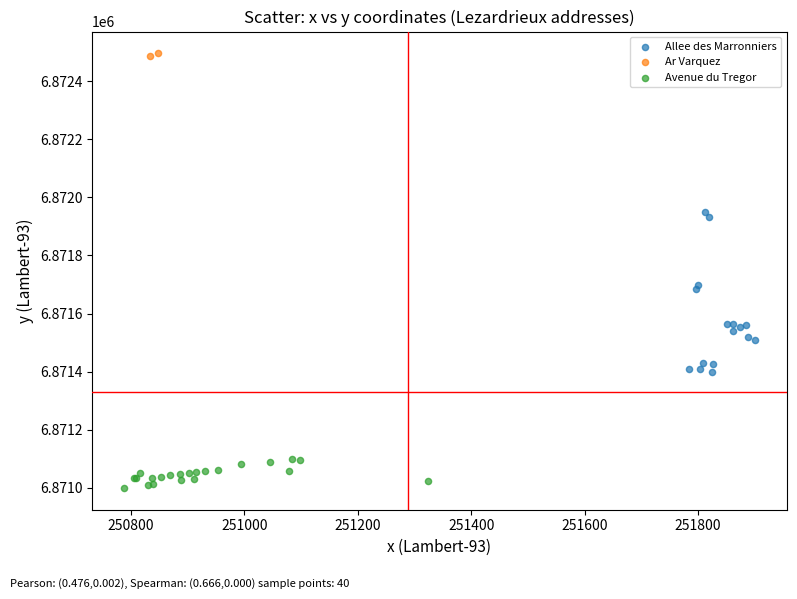

Which series has the largest Y range (max minus min)?

Allee des Marronniers